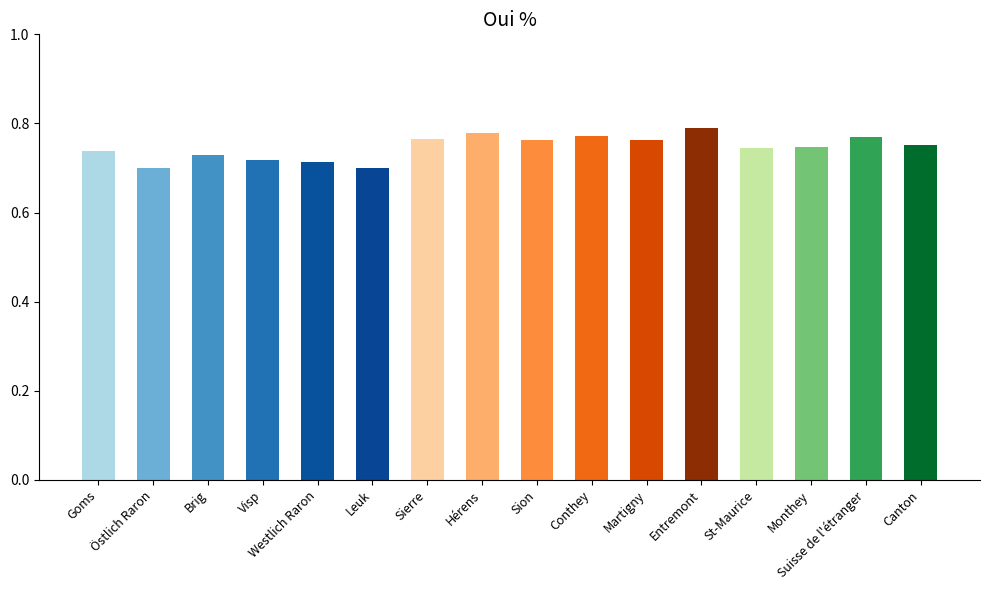

How many values are between 0 and 1?

16